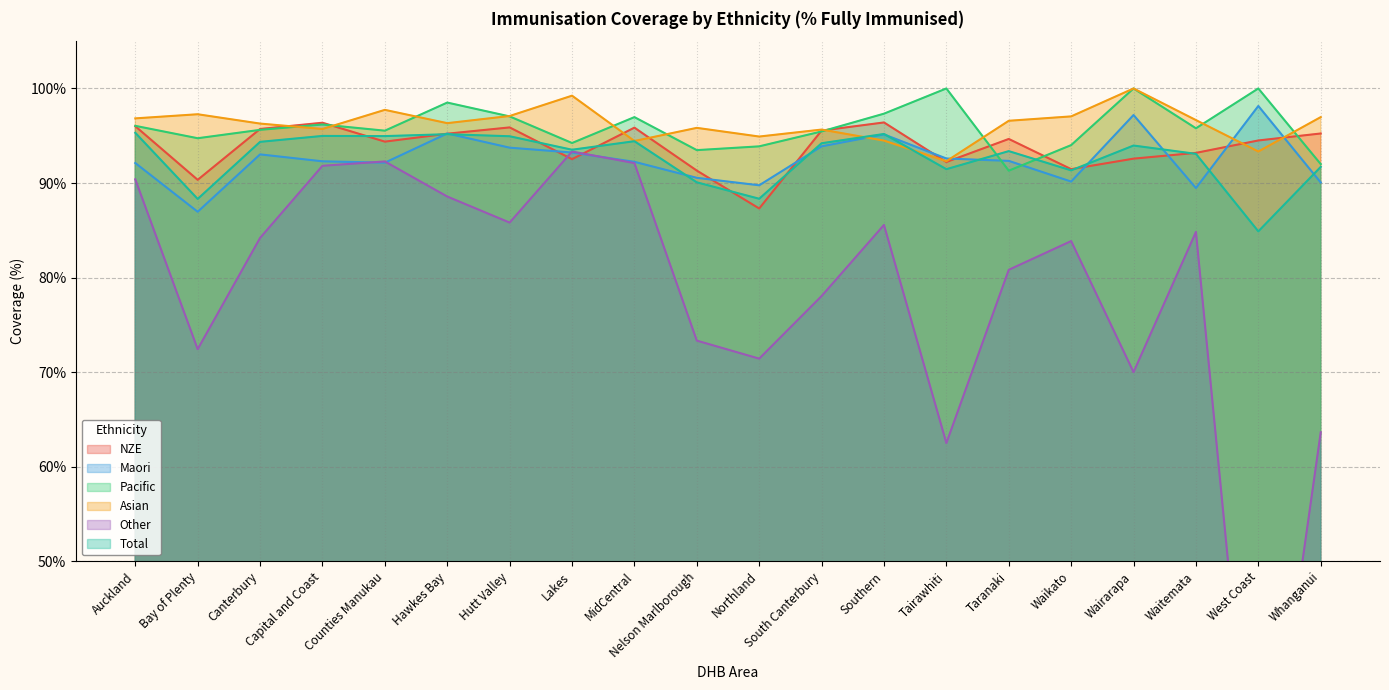

What is the minimum value shown in the chart?

17.1